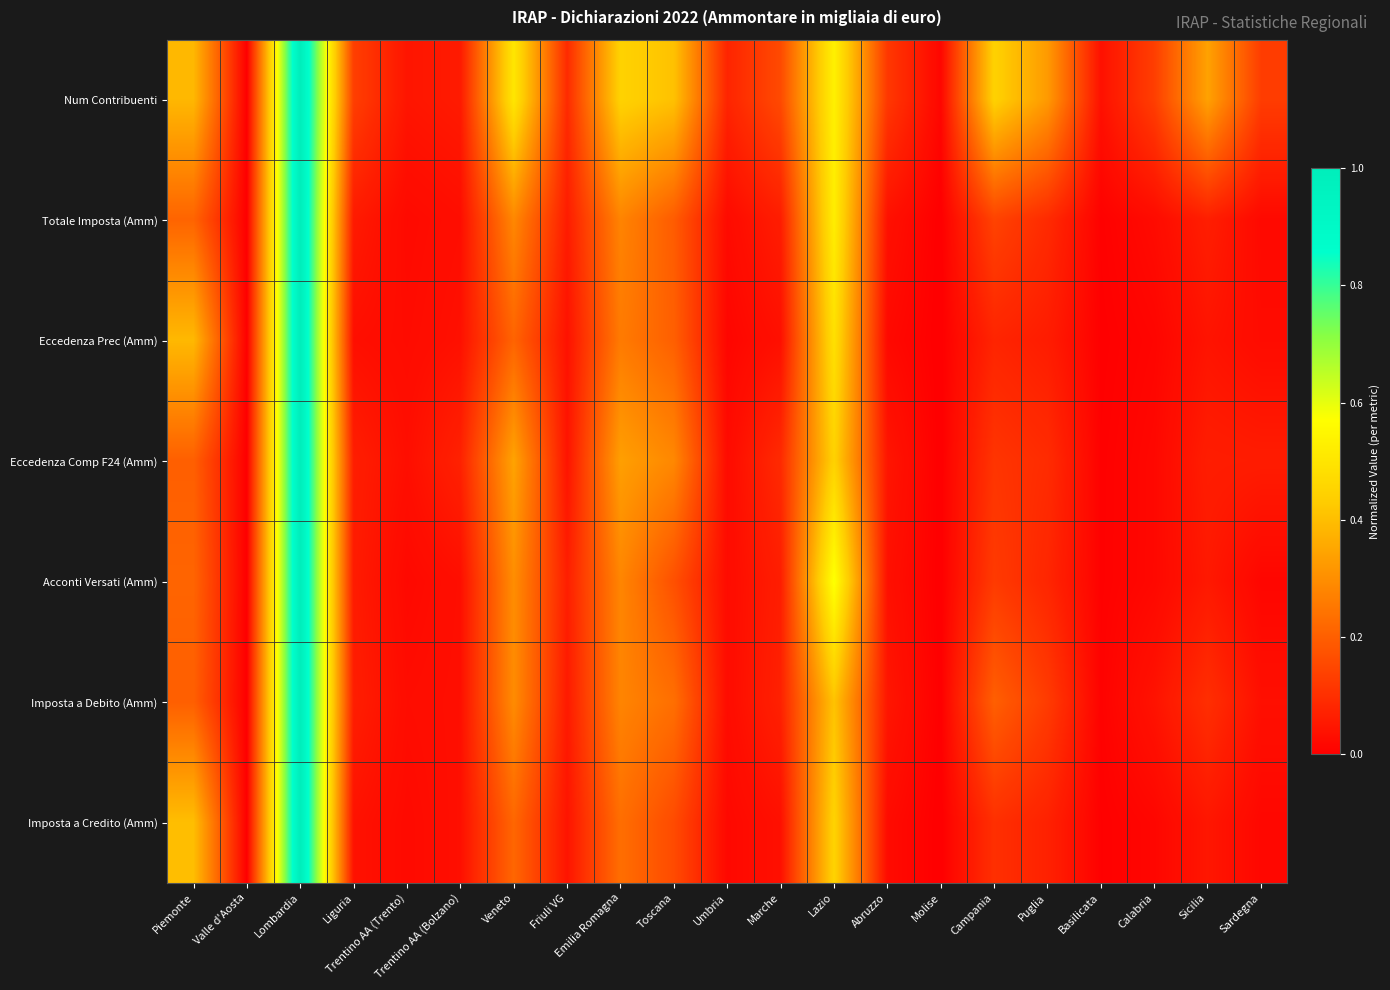

Rank the series at Friuli VG from lowest to highest value.

Eccedenza Prec (Amm), Eccedenza Comp F24 (Amm), Imposta a Credito (Amm), Imposta a Debito (Amm), Totale Imposta (Amm), Acconti Versati (Amm), Num Contribuenti